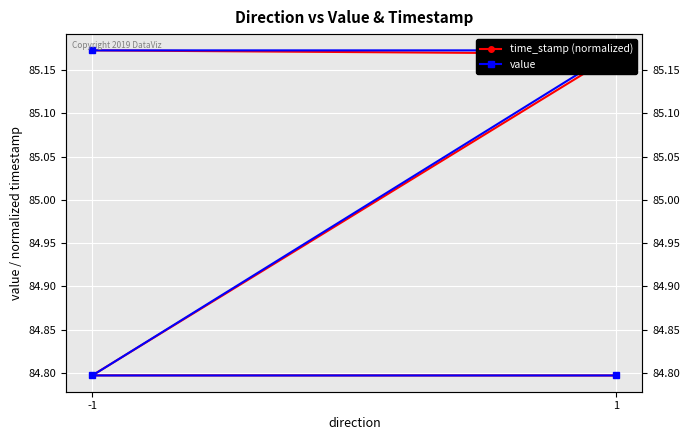

What is the value of the value point at the 4th from the left?

84.8